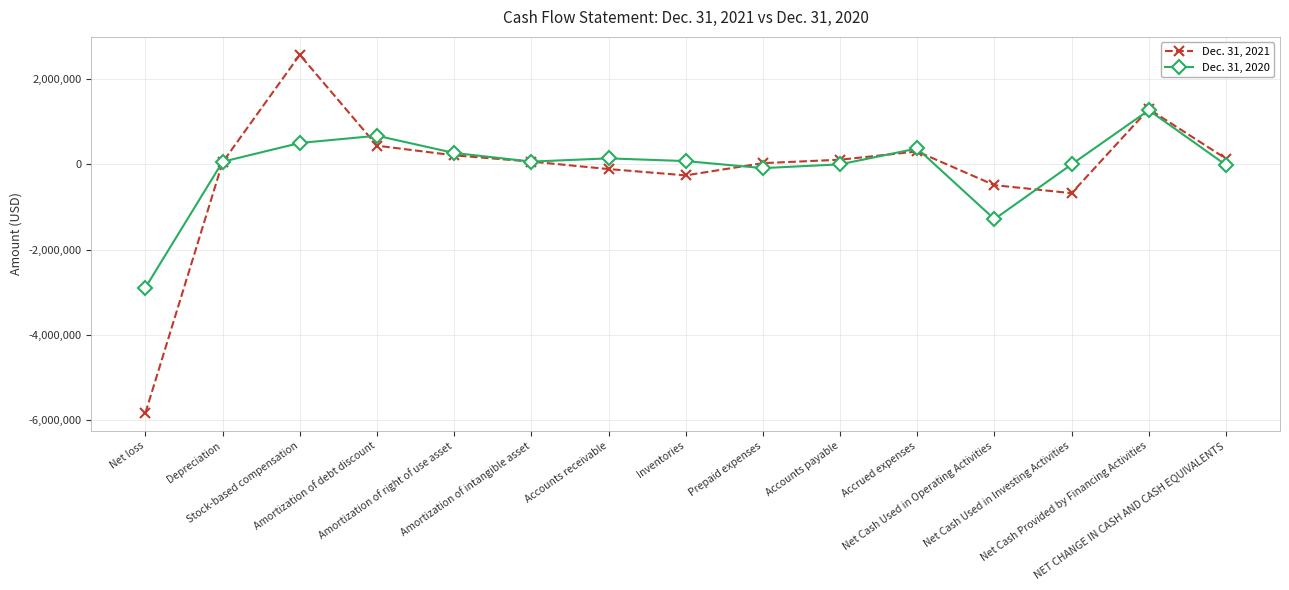

The Dec. 31, 2020 series shows -359247 at Net Cash Used in Operating Activities. True or false?

False